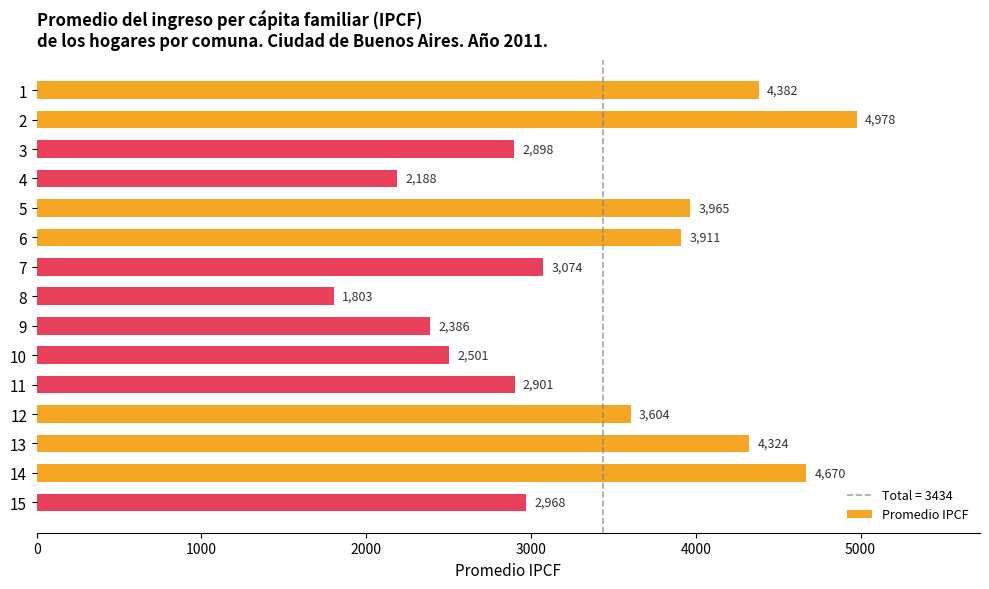

Between 4 and 8, which is larger?

4